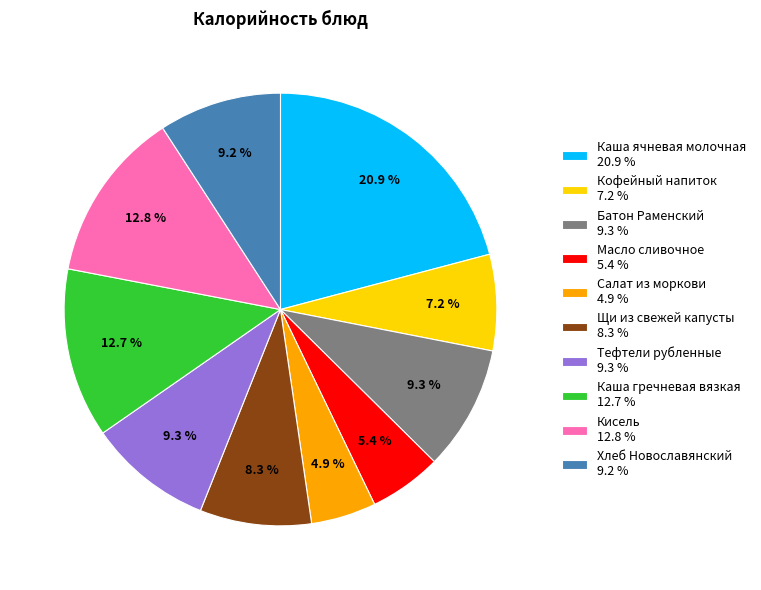

Approximately how many times larger is the value at Каша гречневая вязкая 12.7 % compared to Хлеб Новославянский 9.2 %?

1.4